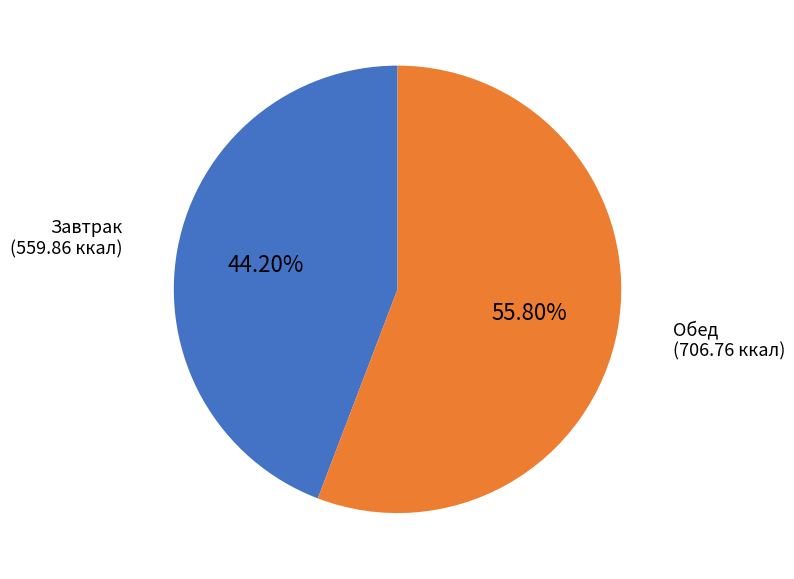

How many segments does this pie chart have?

2